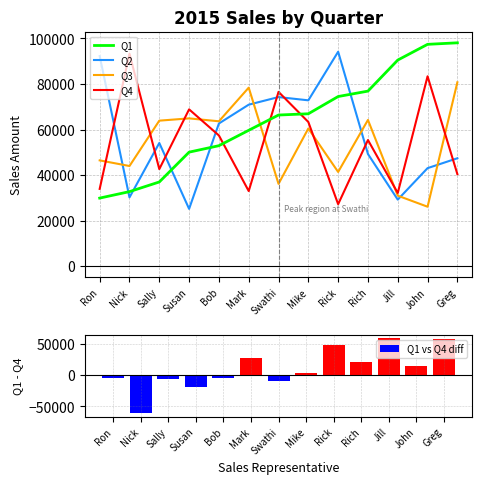

Which series changed the most between Mike and John?

Q3